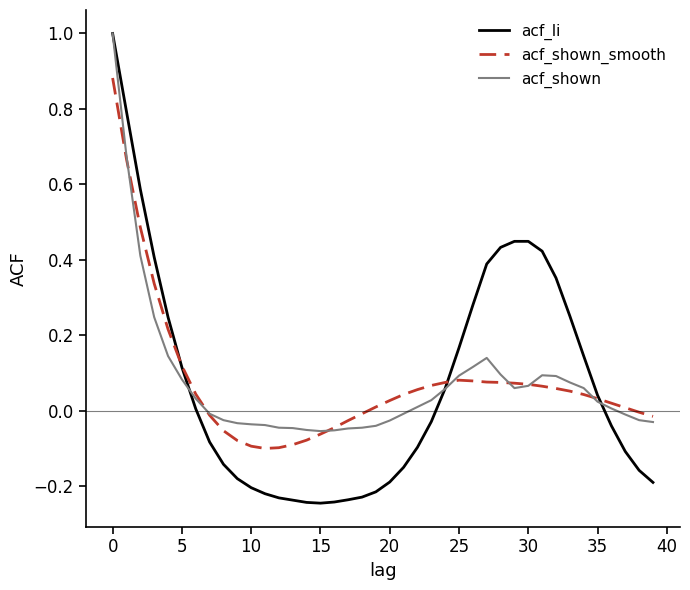

Which series has the widest spread of values?

acf_li